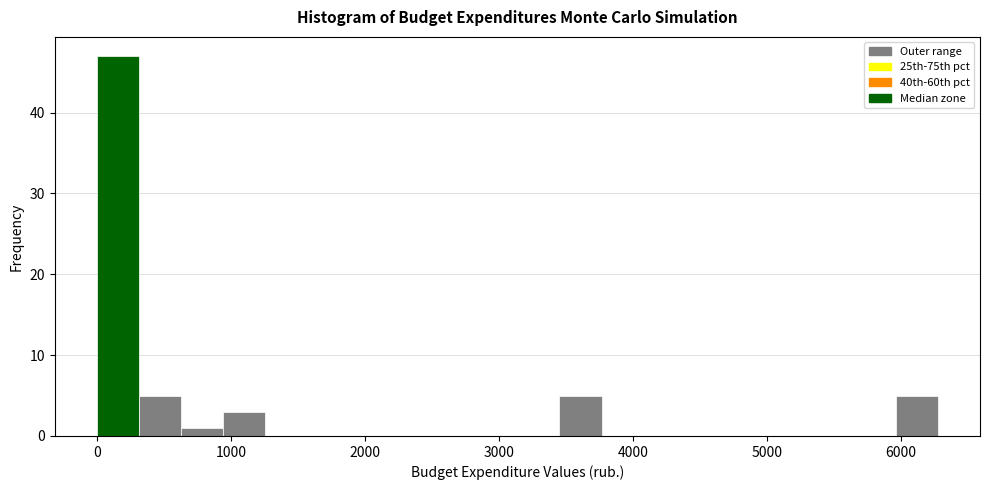

Around what value on the x-axis is the tallest bar? Give the approximate position of its centre, as read against the axis.

200